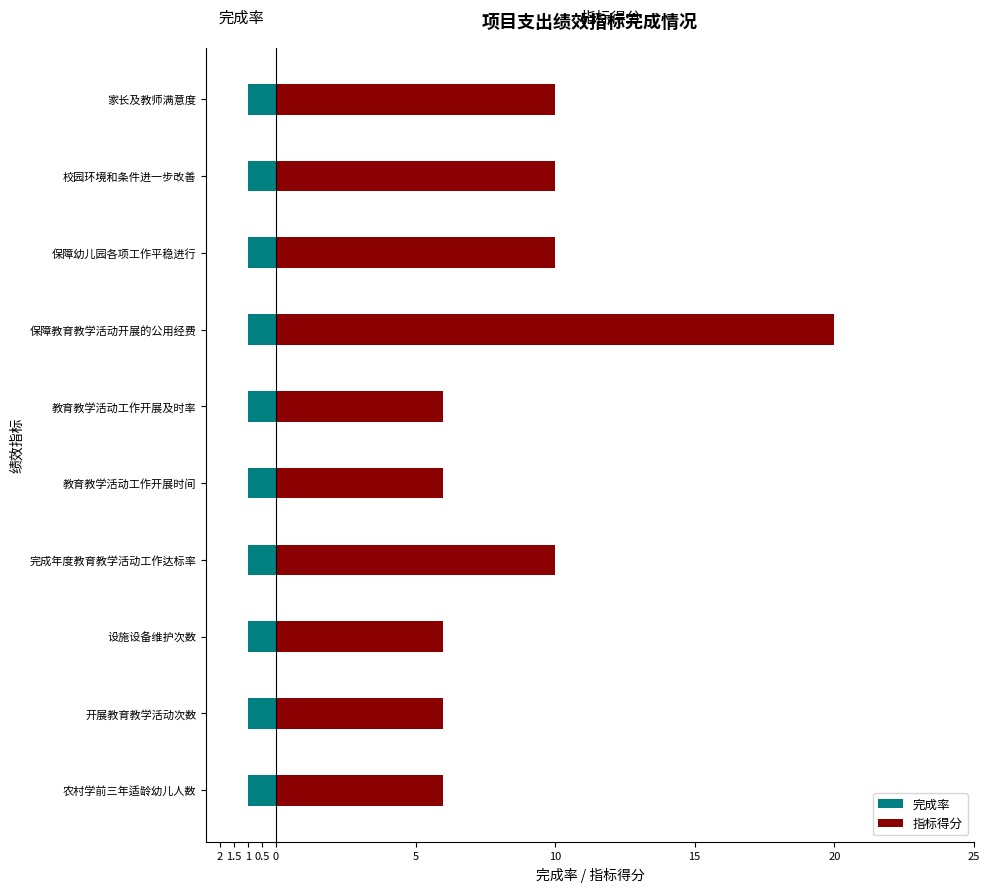

What is the sum of the 指标得分 values at 农村学前三年适龄幼儿人数 and 设施设备维护次数?

12.0